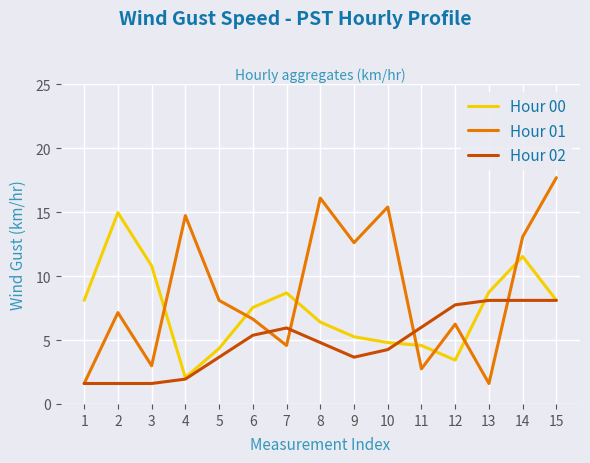

What is the smallest value displayed?

1.6